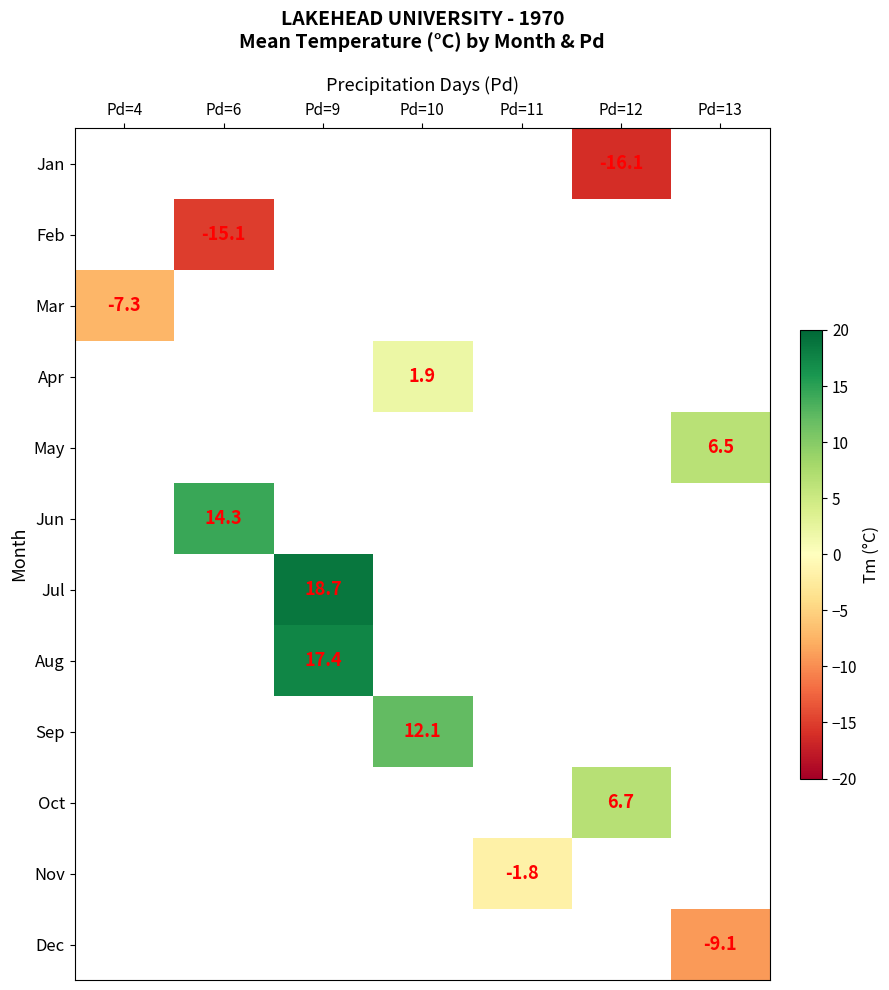

True or false: Jul has a value of 29.3 at Pd=9.

False